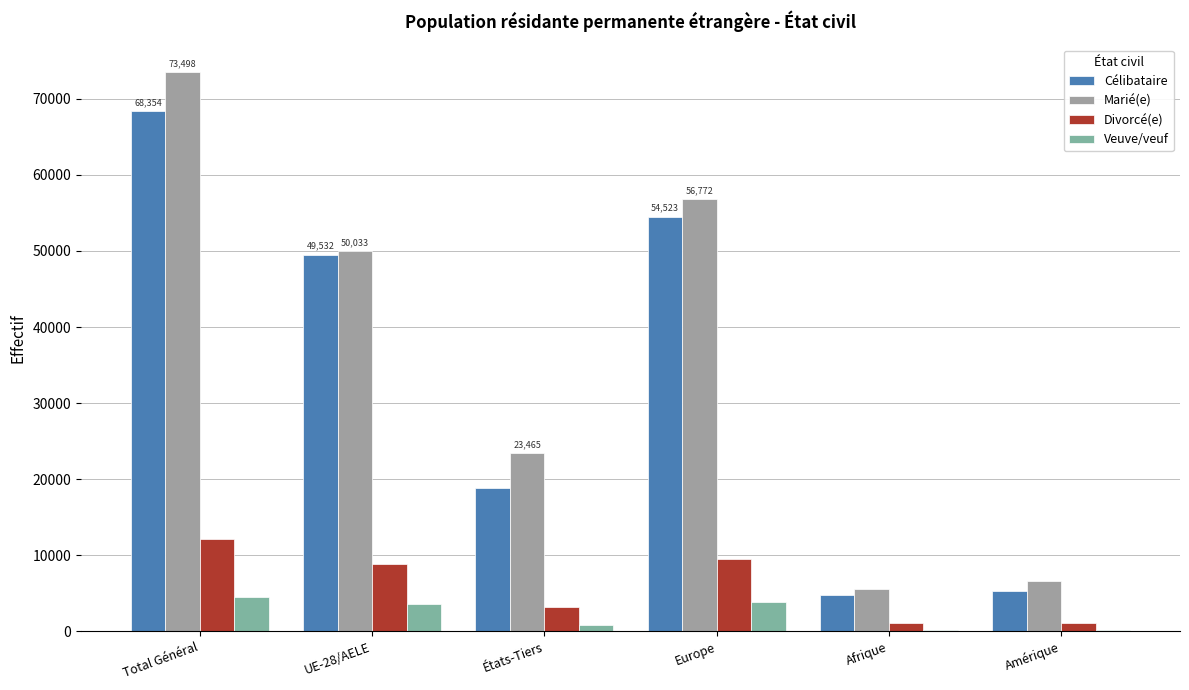

What are all the series names shown in the legend?

Célibataire, Marié(e), Divorcé(e), Veuve/veuf